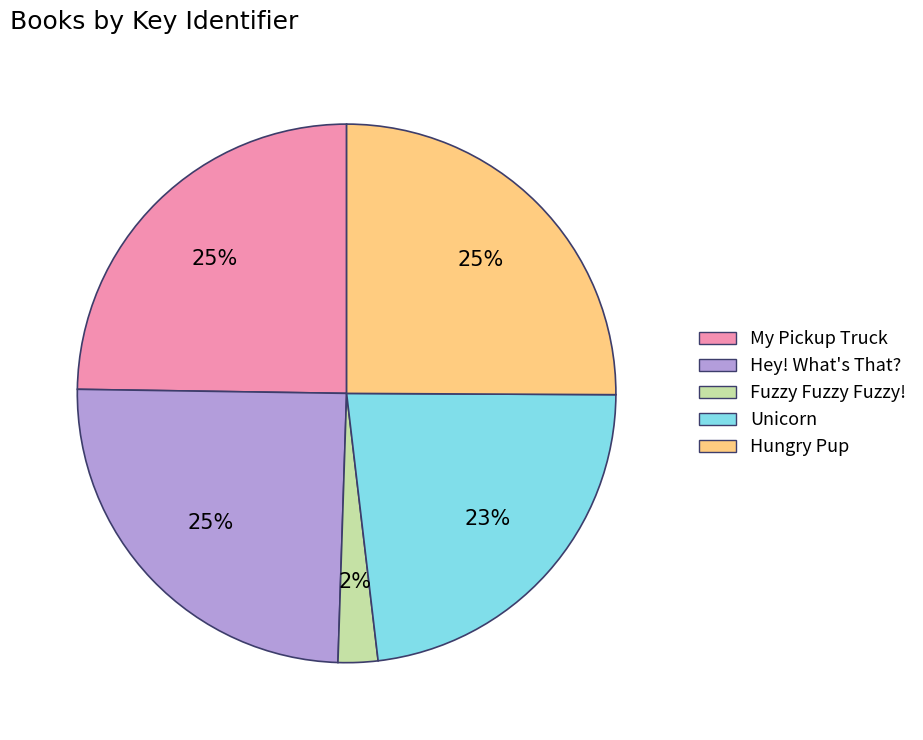

How many segments does this pie chart have?

5